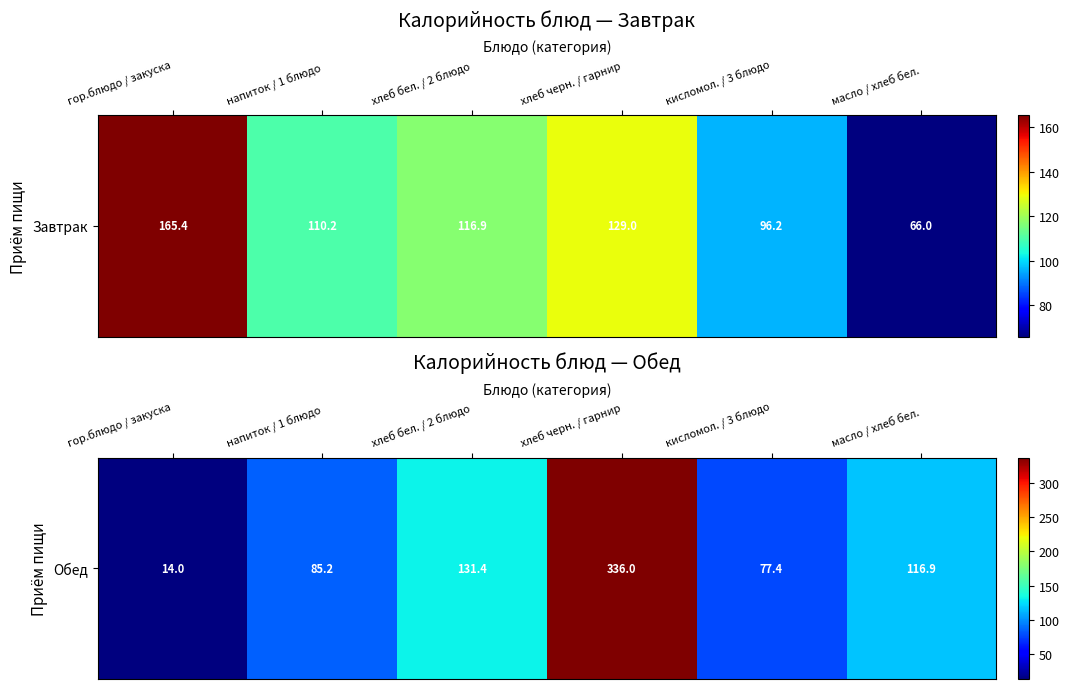

Which label corresponds to the largest value in the chart?

хлеб черн. / гарнир